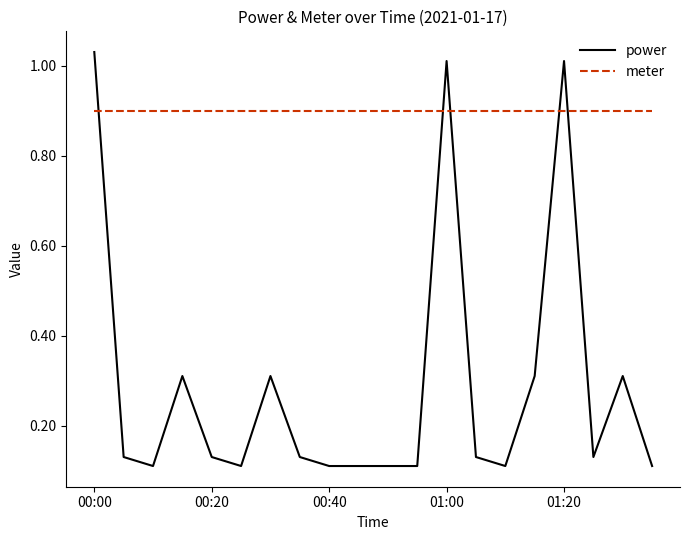

List the series in order of their peak value, lowest first.

meter, power